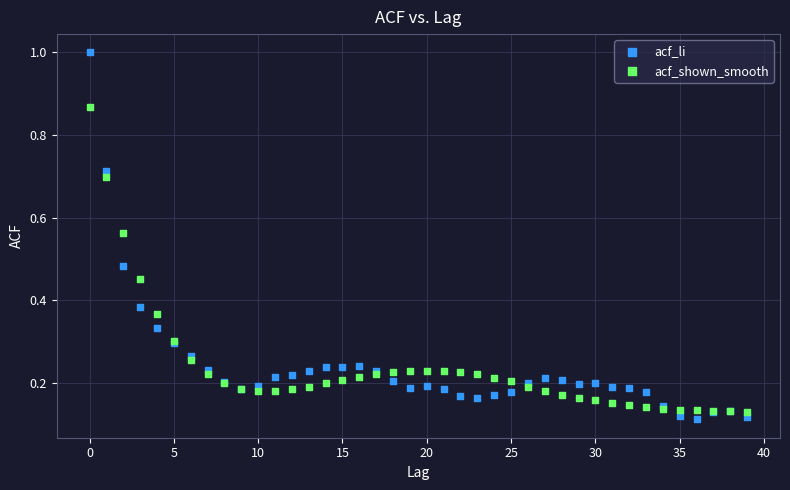

Which series contains the highest Y value?

acf_li